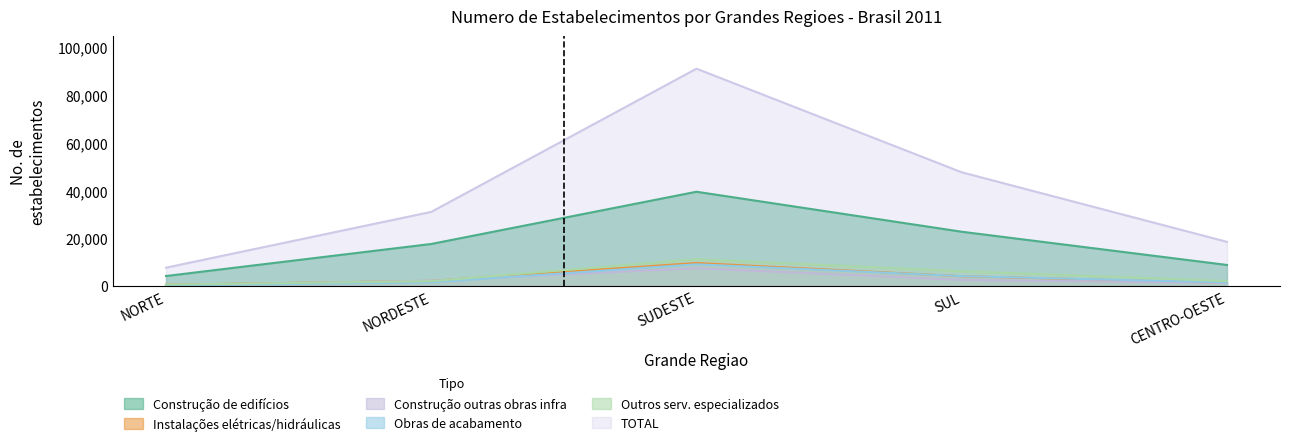

Where is the first local maximum for Instalacoes eletricas hidraulicas?

SUDESTE